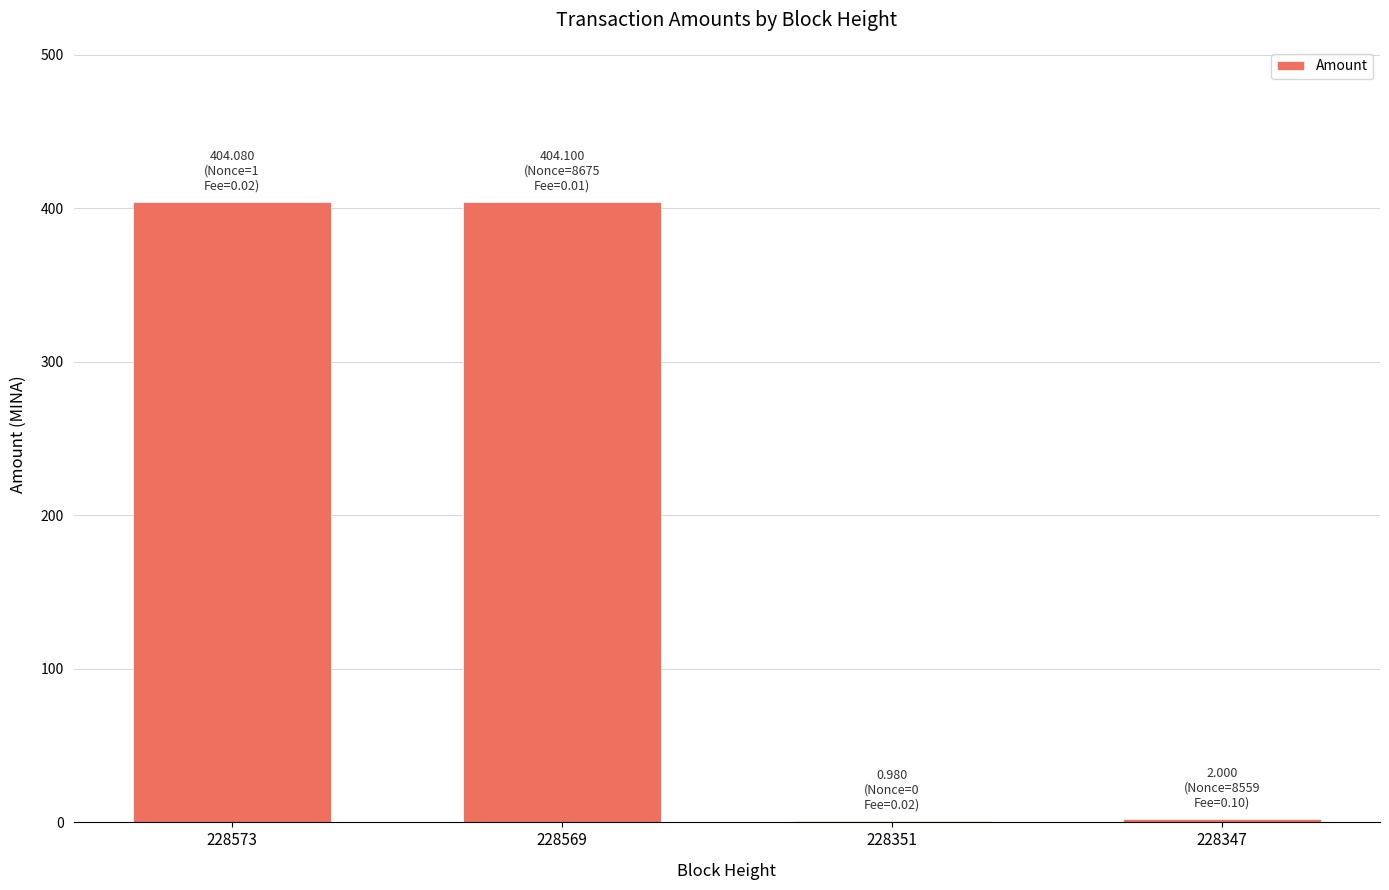

At which label is the value closest to 202?

228347